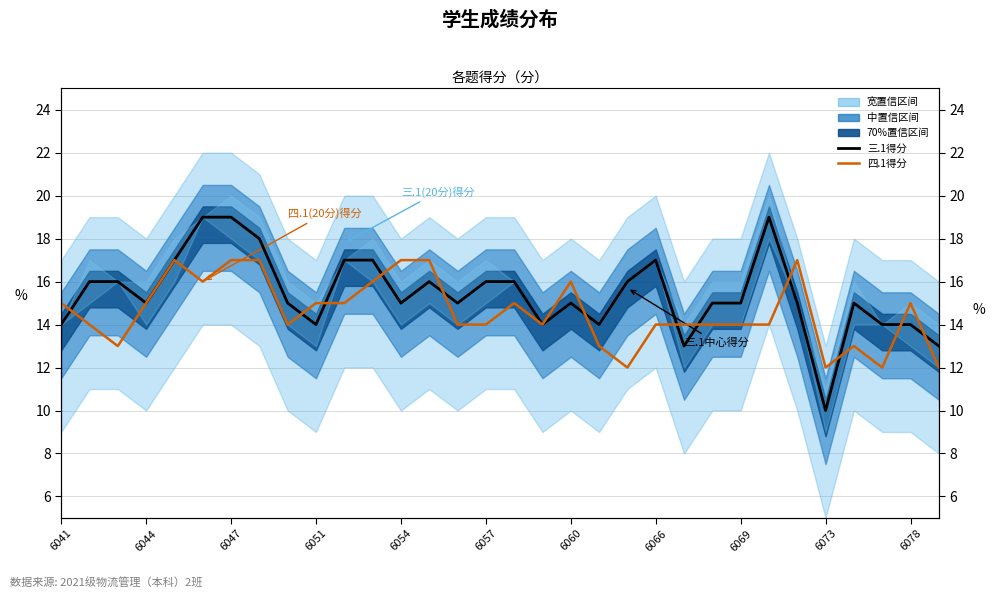

How many lines are shown in the chart?

2